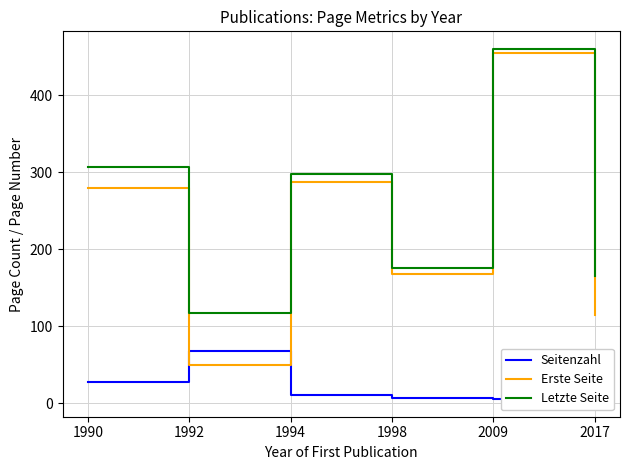

True or false: Seitenzahl and Erste Seite cross at least once.

True